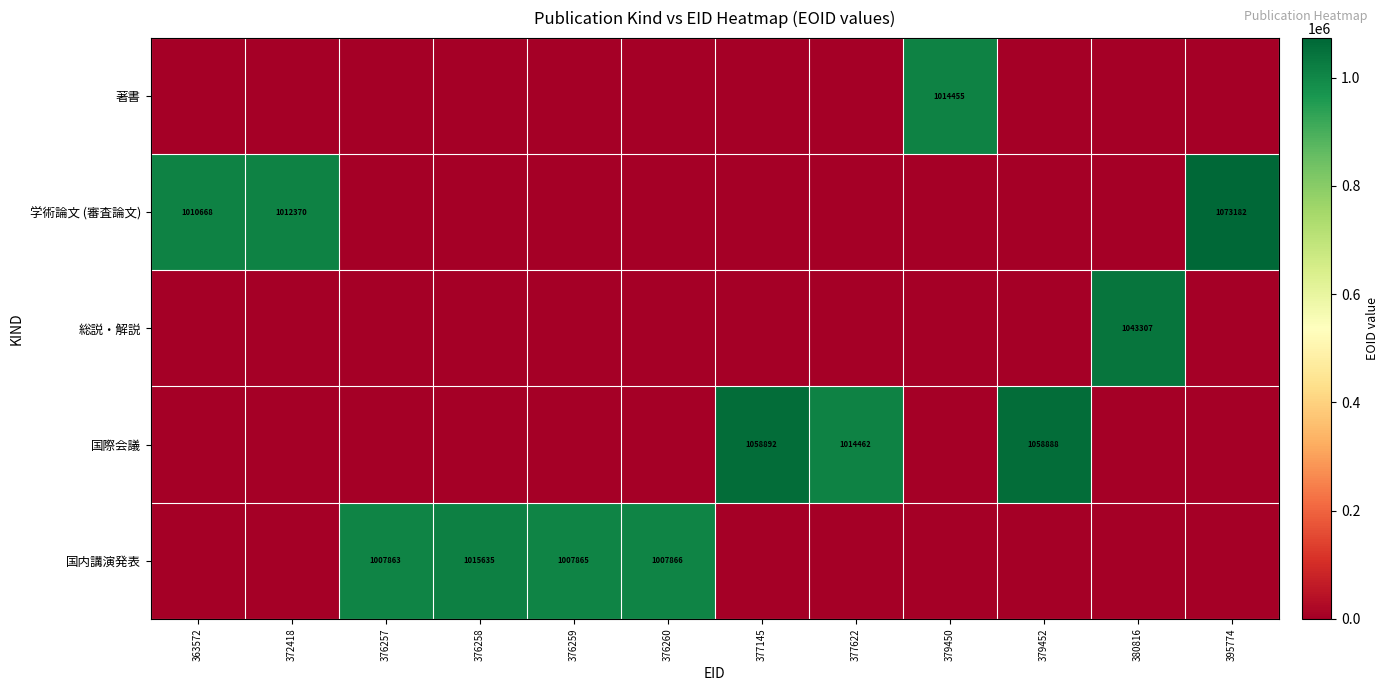

At which category does the chart reach its peak across all series?

395774